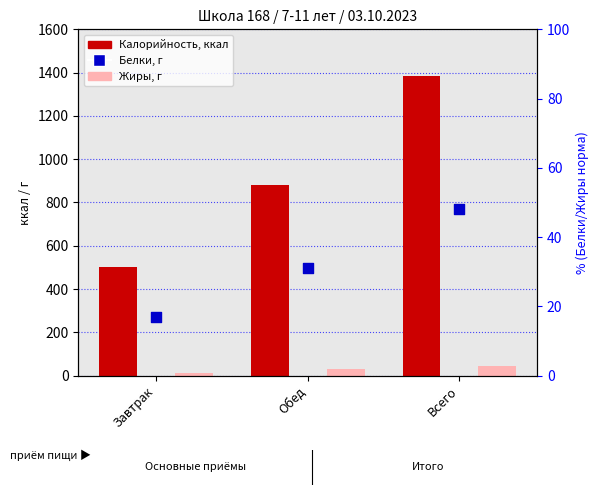

Which series has the widest spread of Y values?

Калорийность, ккал